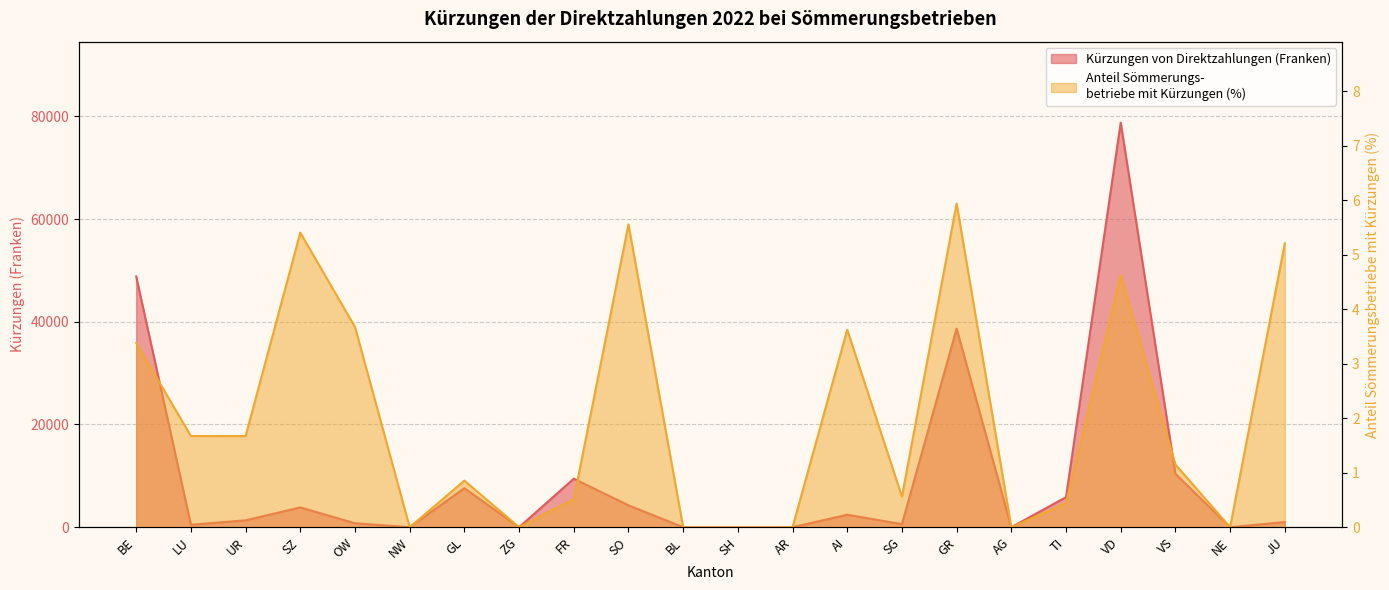

What is the difference between the maximum and minimum values in the Anteil Sömmerungsbetriebe mit Kürzungen (%) series?

5.9